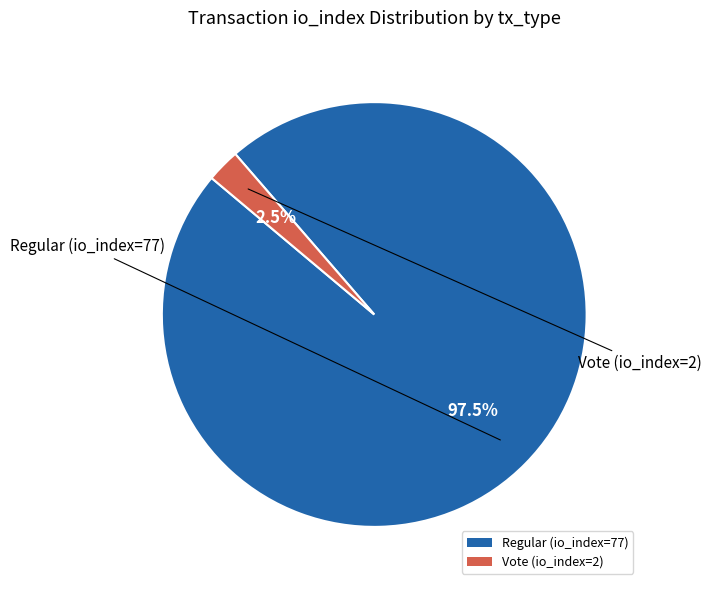

To the nearest percent, what is the difference between the largest and smallest slice percentages?

95%